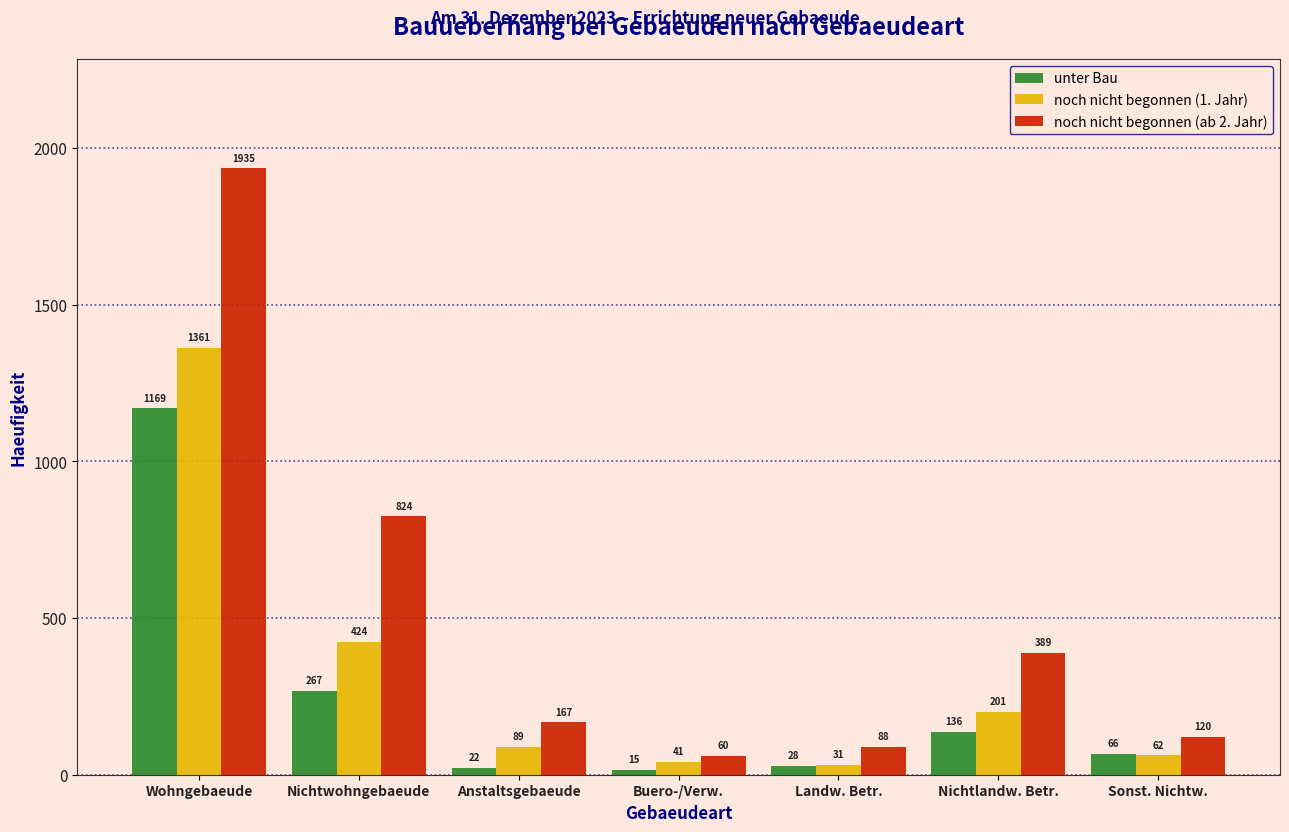

Reading left to right, list all the values displayed in this chart.

unter Bau: Wohngebaeude=1169	Nichtwohngebaeude=267	Anstaltsgebaeude=22	Buero-/Verw.=15	Landw. Betr.=28	Nichtlandw. Betr.=136	Sonst. Nichtw.=66
noch nicht begonnen (1. Jahr): Wohngebaeude=1361	Nichtwohngebaeude=424	Anstaltsgebaeude=89	Buero-/Verw.=41	Landw. Betr.=31	Nichtlandw. Betr.=201	Sonst. Nichtw.=62
noch nicht begonnen (ab 2. Jahr): Wohngebaeude=1935	Nichtwohngebaeude=824	Anstaltsgebaeude=167	Buero-/Verw.=60	Landw. Betr.=88	Nichtlandw. Betr.=389	Sonst. Nichtw.=120